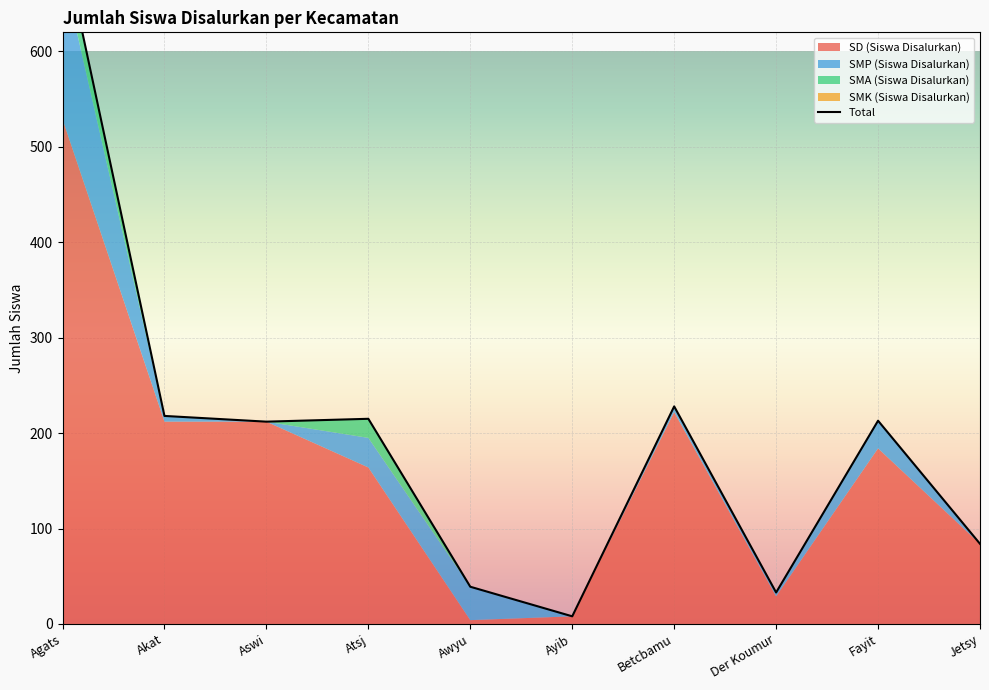

How many lines are shown in the chart?

4